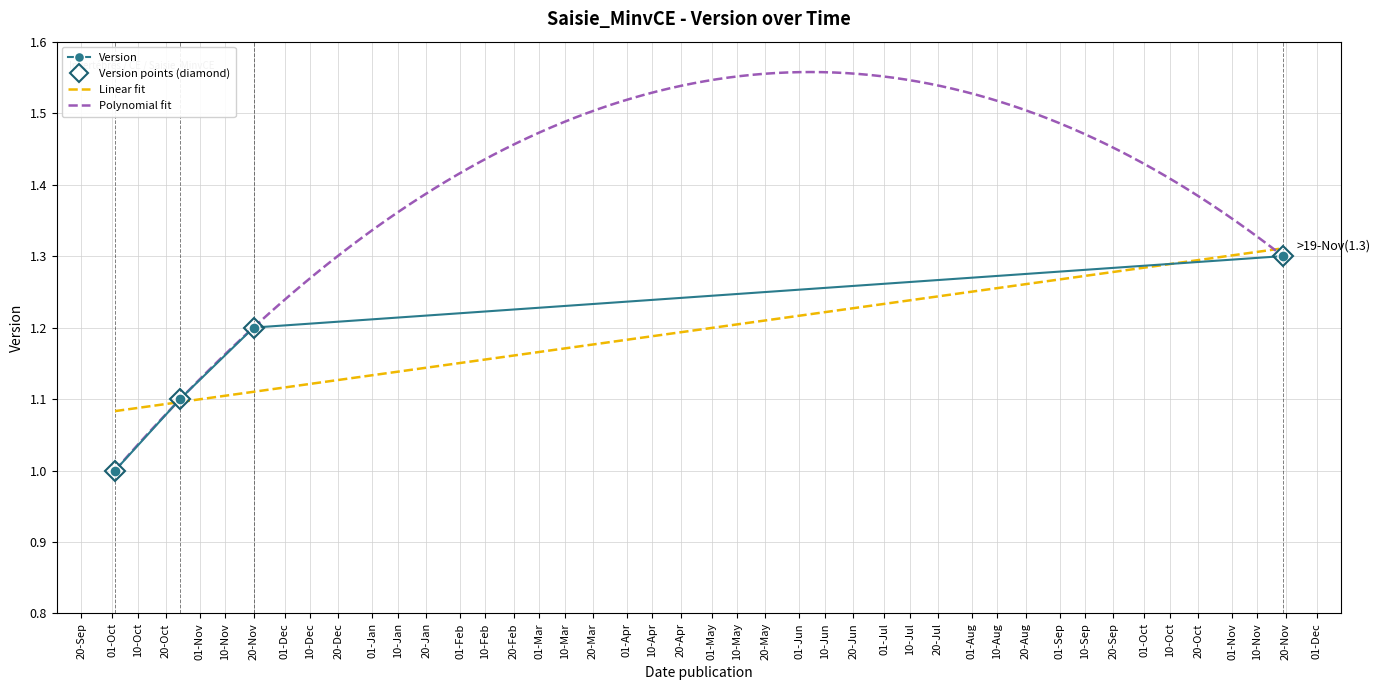

List the labels in order of value, largest first.

2018-11-19, 2017-11-20, 2017-10-25, 2017-10-02